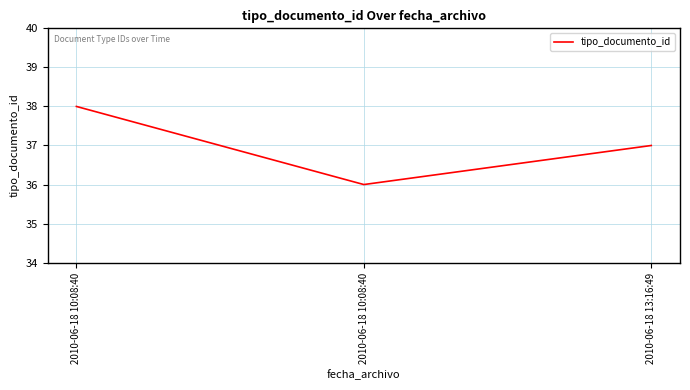

Does the chart have visible grid lines?

Yes